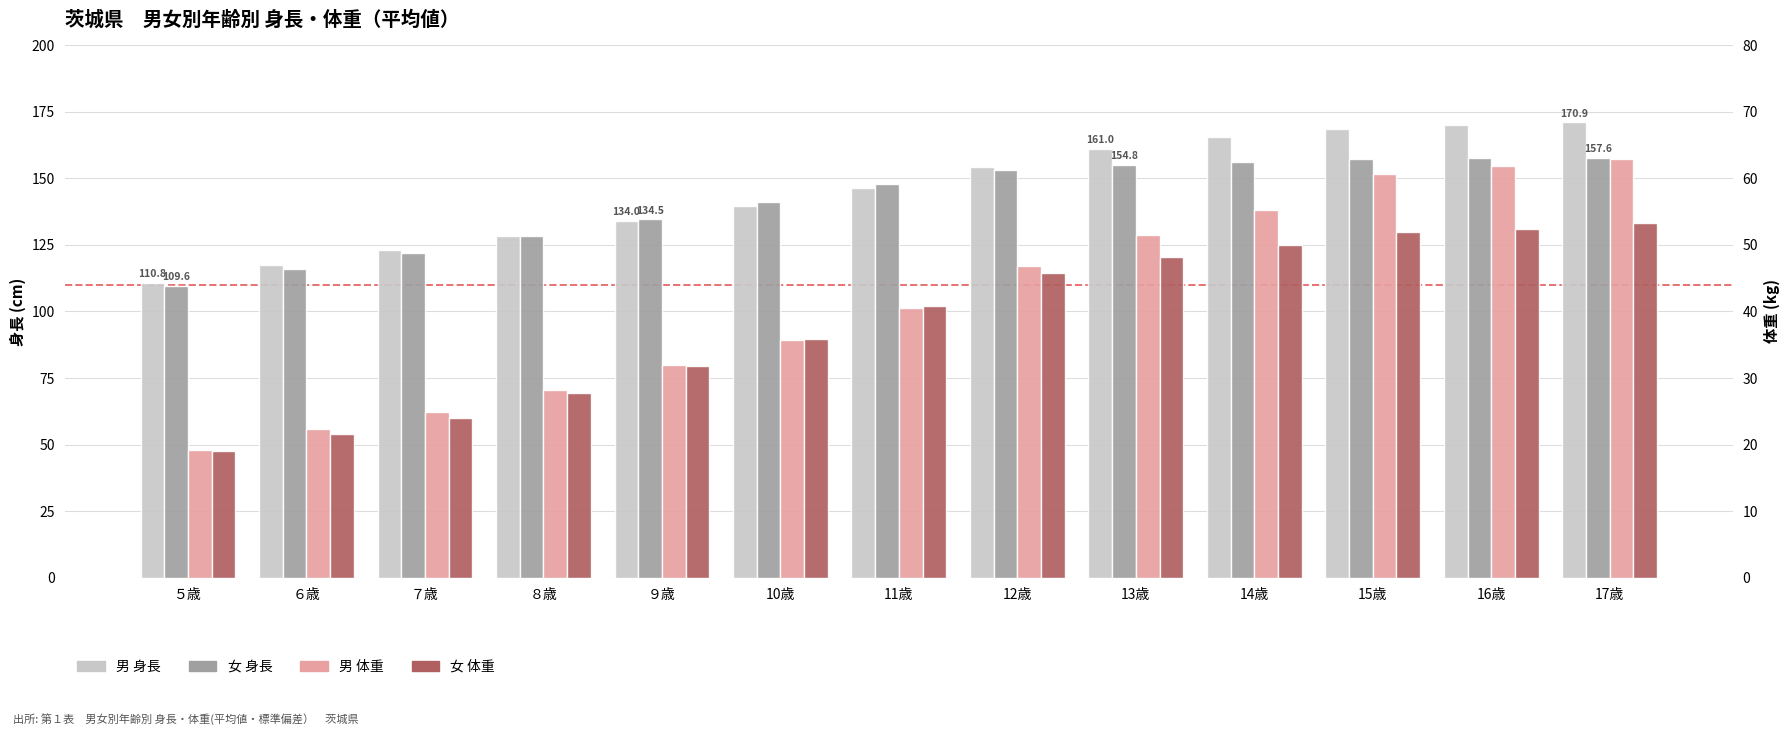

At which category is the sum across all series the highest?

17歳